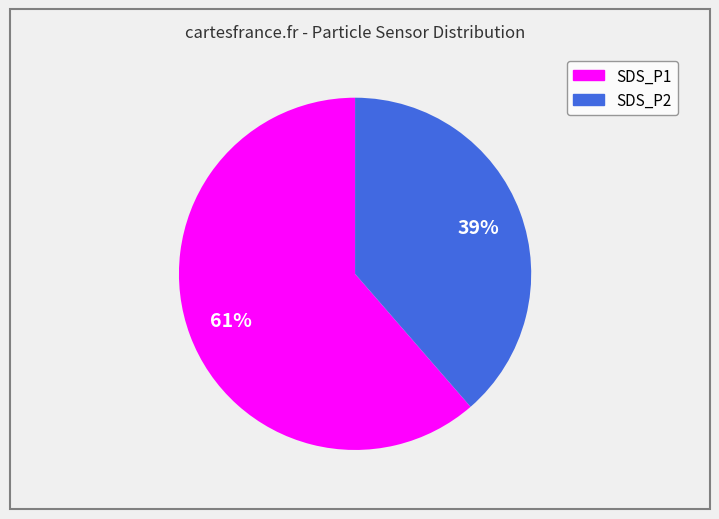

To the nearest percent, what is the average slice percentage?

50%